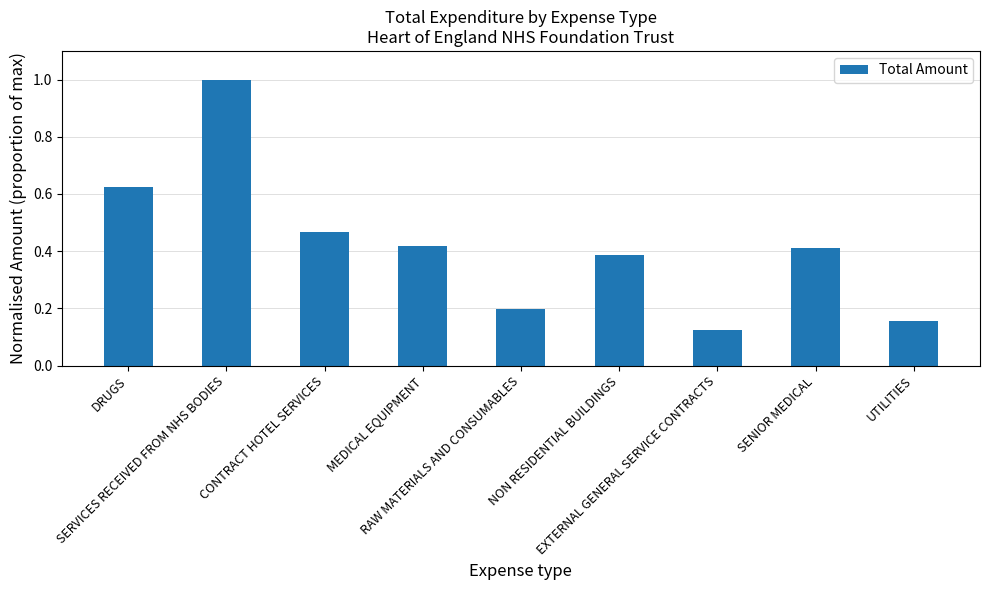

What is the maximum value shown in the chart?

1.0